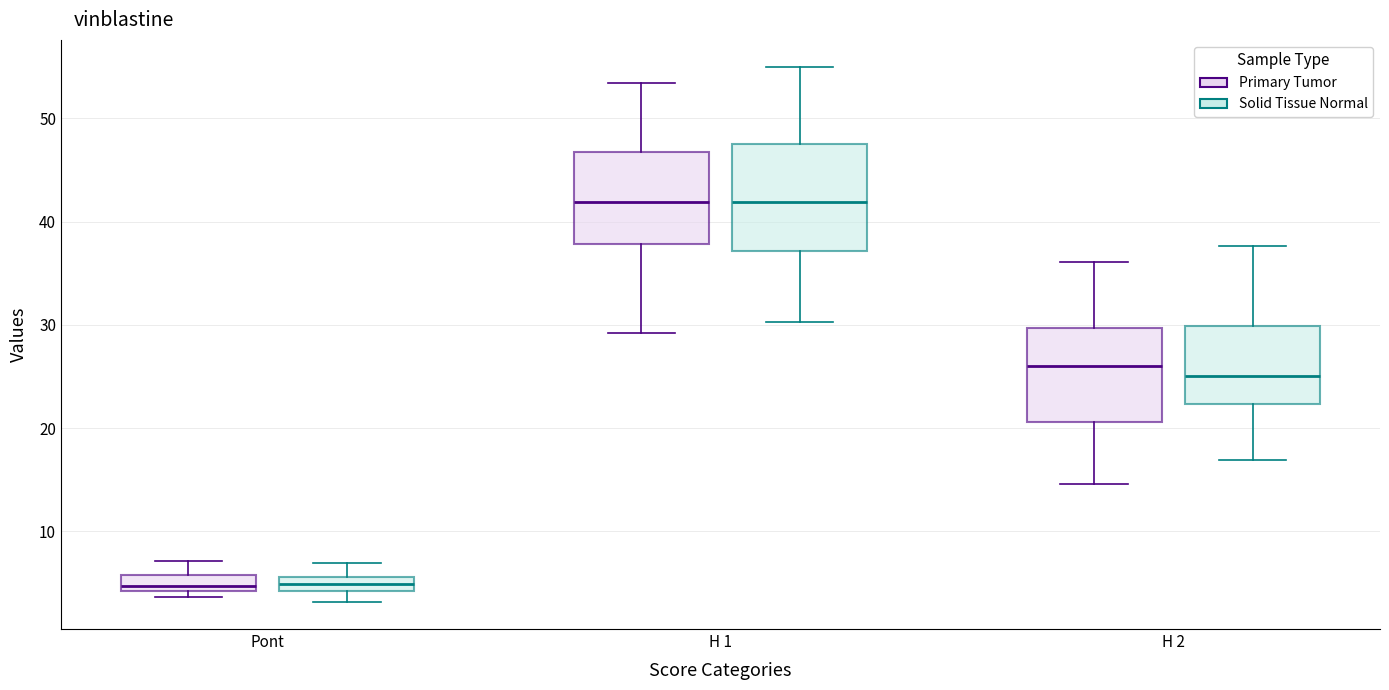

Where does the upper whisker of the box for Pont (Solid Tissue Normal) end on the y-axis? The values are not printed on the chart, so give them approximately, as read against the axis.

7